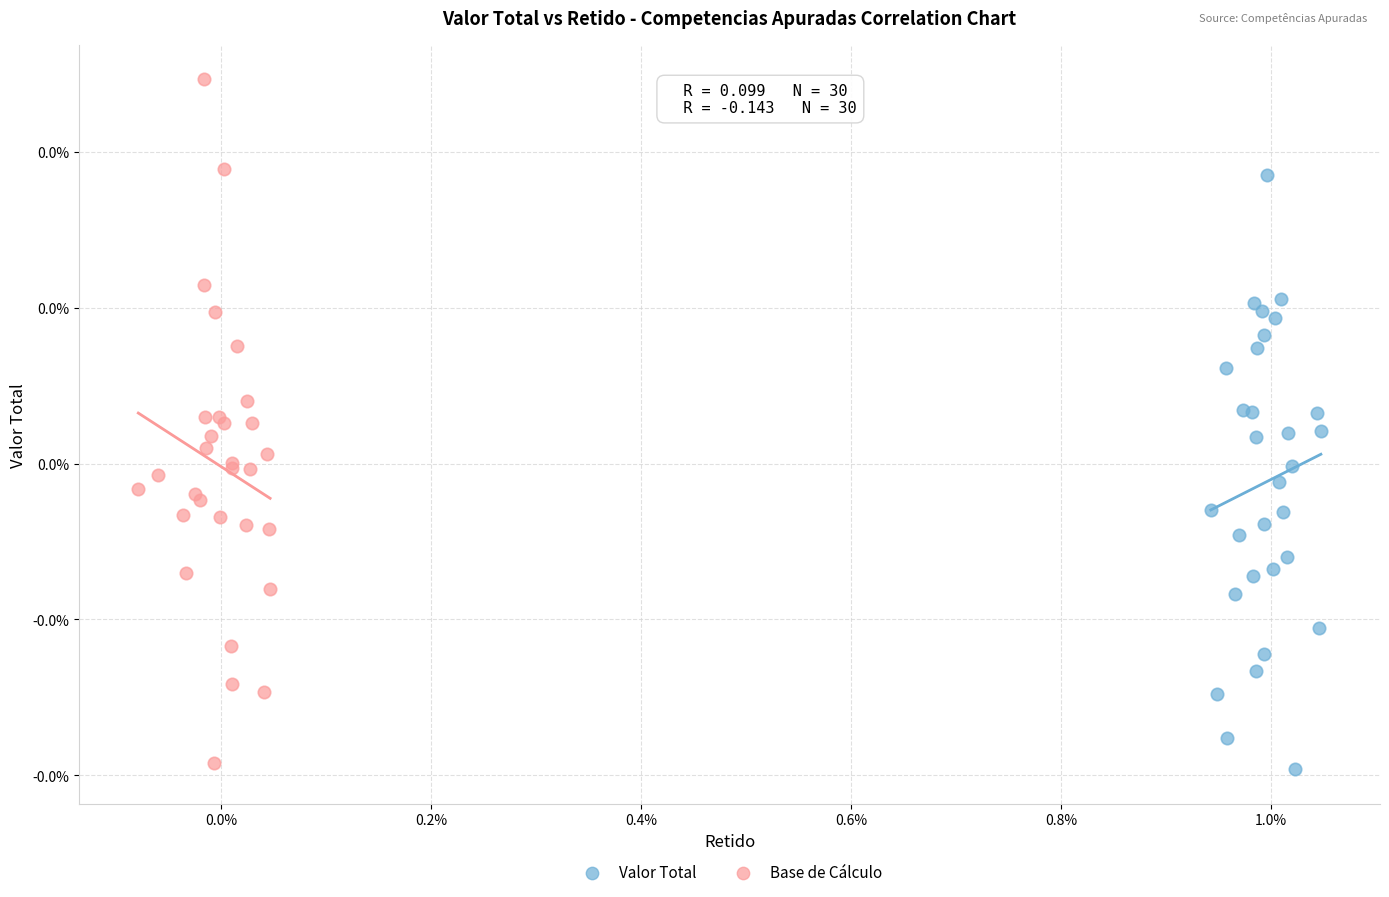

Which series reaches the minimum Y coordinate?

Valor Total